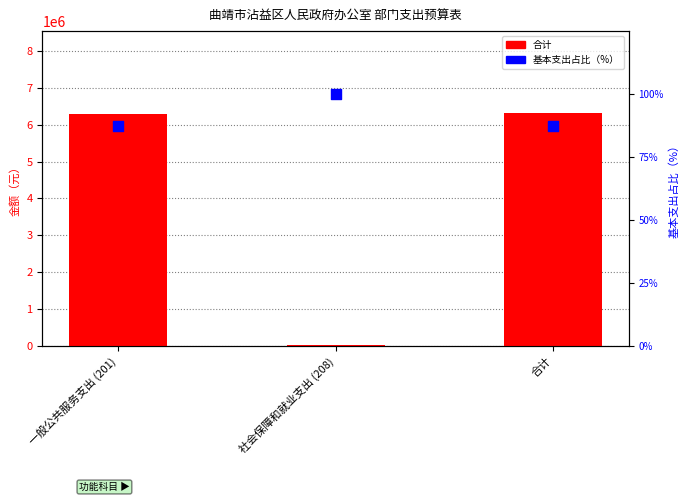

Is the value of 基本支出占比（%） at 合计 greater than the value of 合计 at 合计?

No